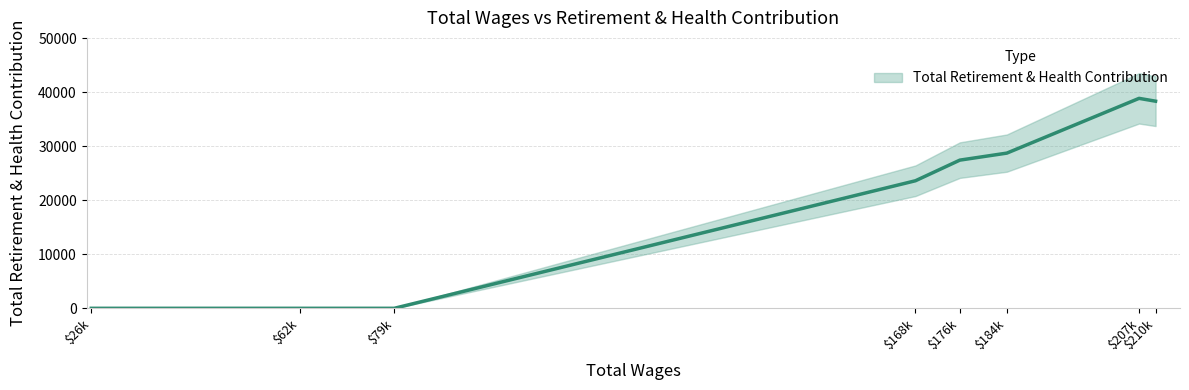

Approximately how many times larger is the value at 207351.0 compared to 176494.0?

1.4